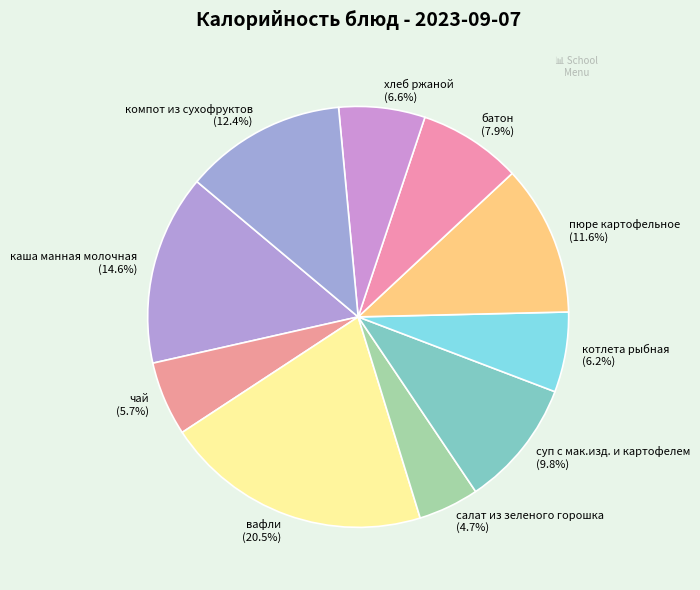

Which has a higher value, батон or суп с мак.изд. и картофелем?

суп с мак.изд. и картофелем